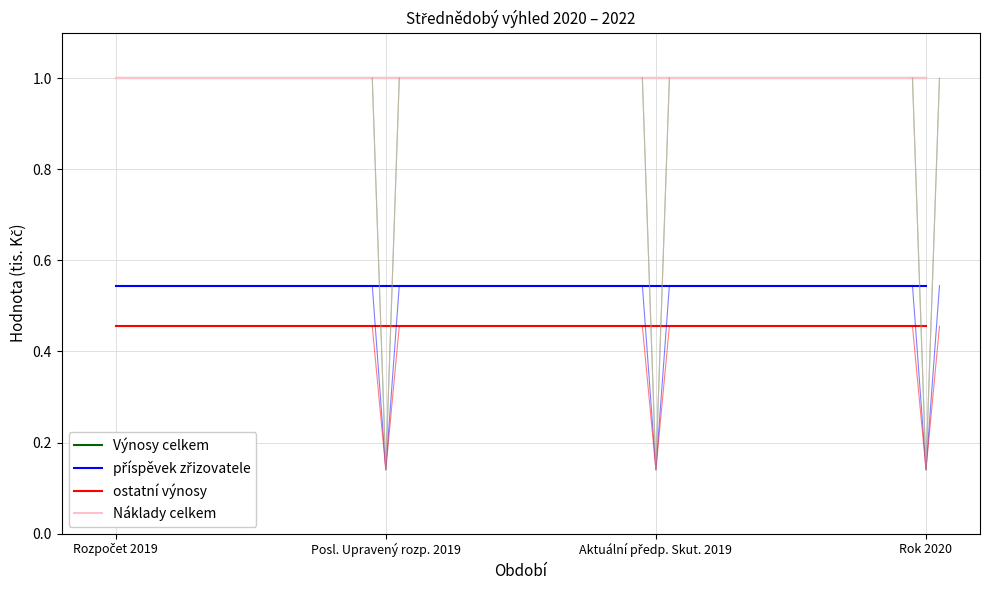

Where is příspěvek zřizovatele nearest to the value 0?

Rozpočet 2019